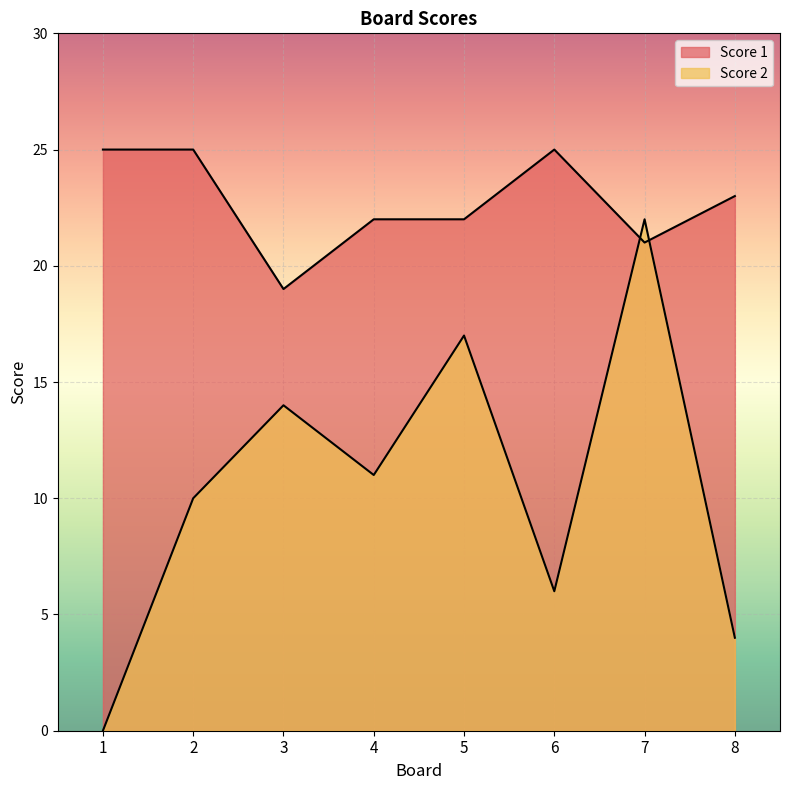

Is it true that Score 2 equals 10 at 2?

True